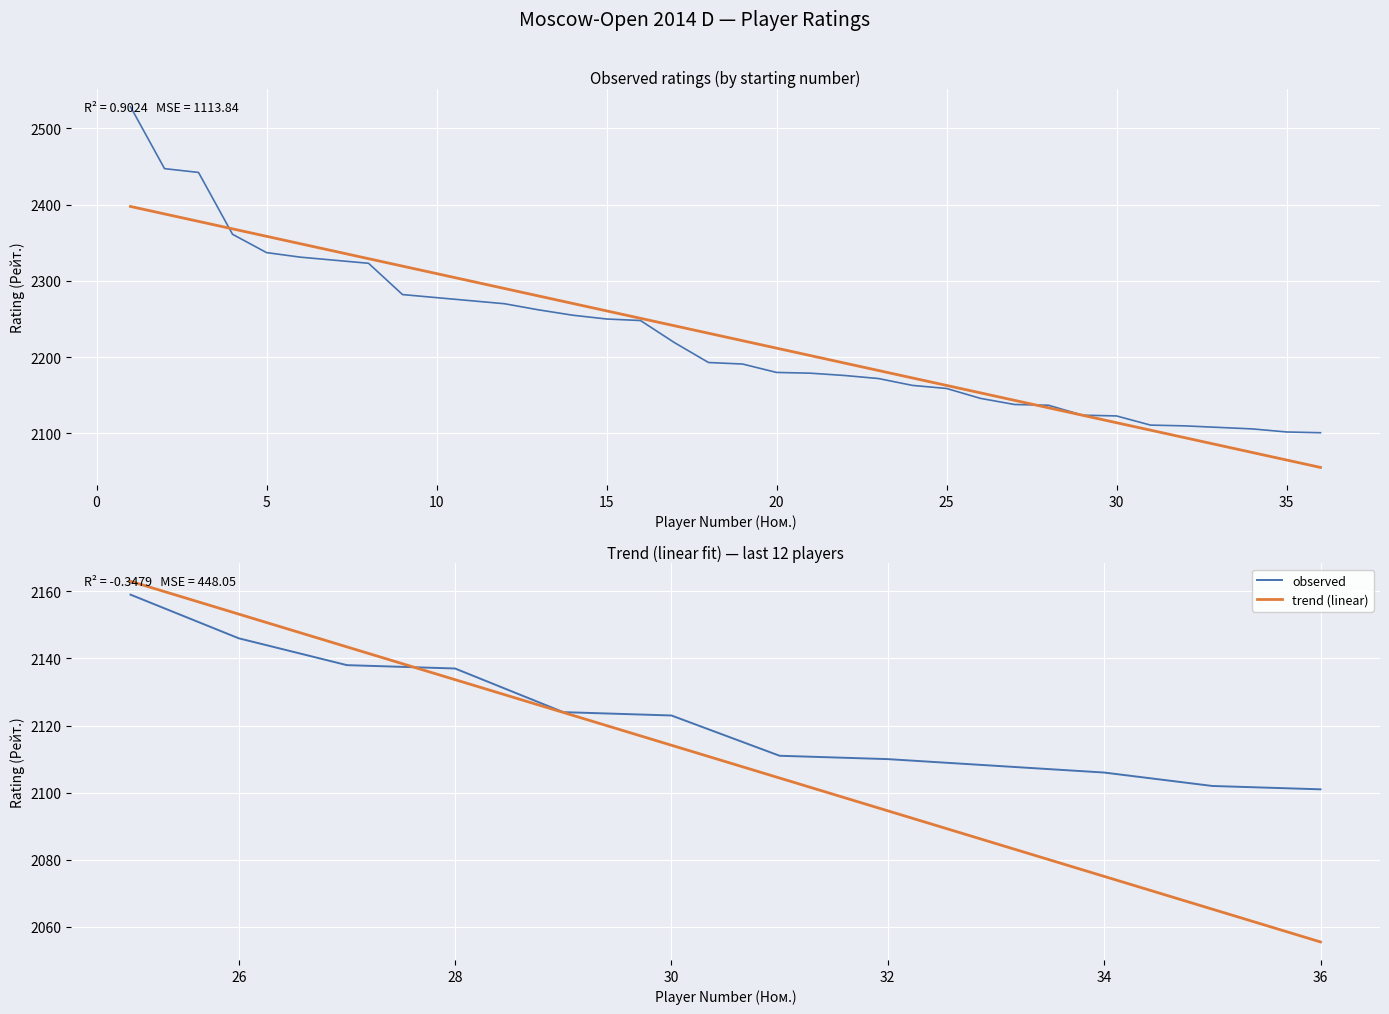

After their last crossing, which series has the higher values: trend (linear) or observed?

observed